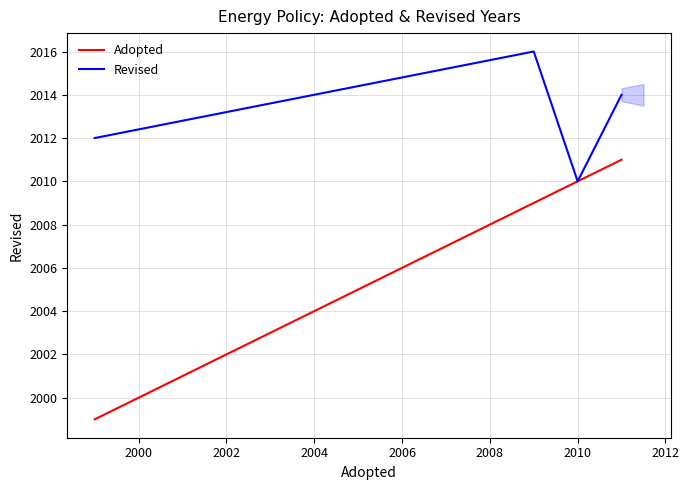

Which series has the largest total across all categories?

Revised